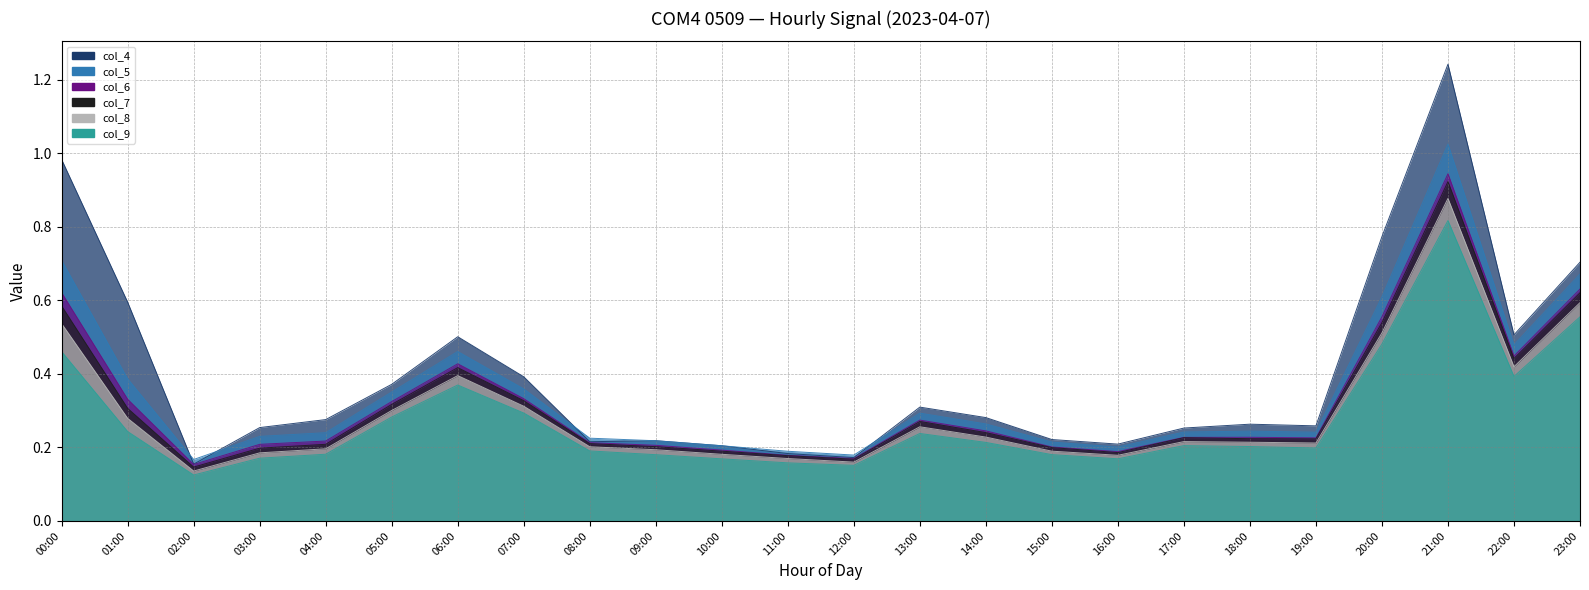

What are all the series names shown in the legend?

col_4, col_5, col_6, col_7, col_8, col_9